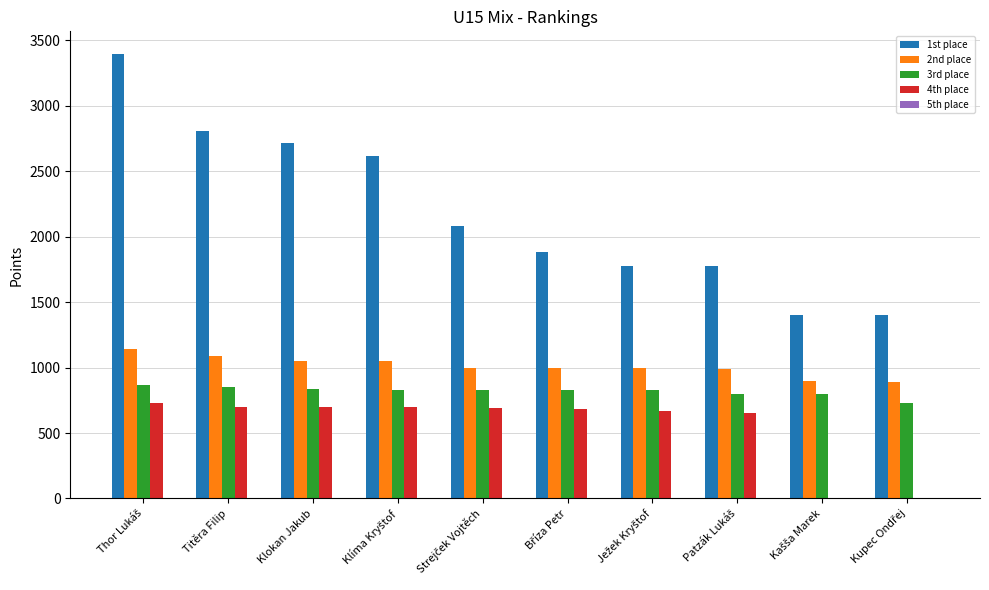

What is the total value across all series at Bříza Petr?

4390